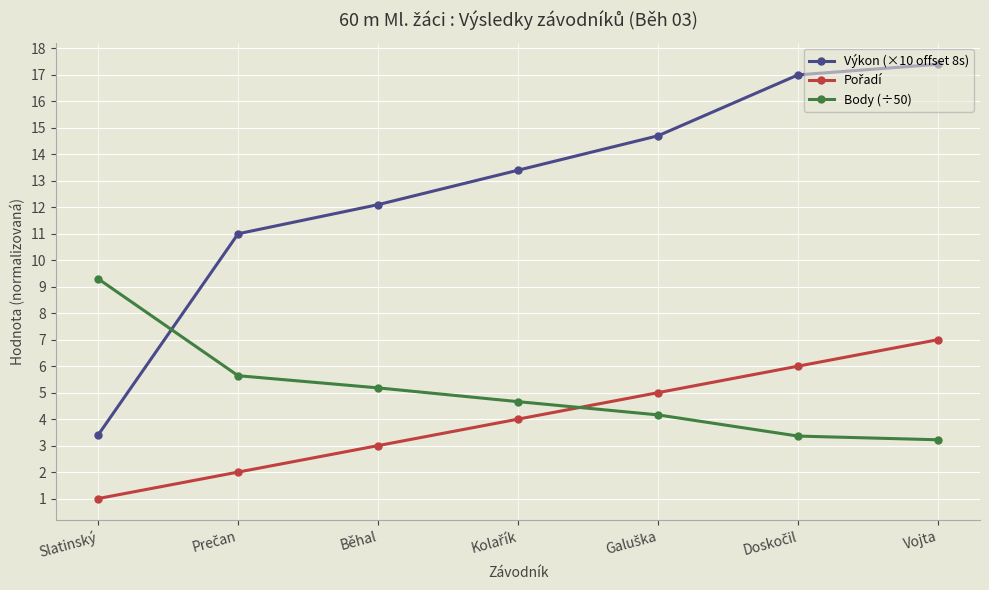

True or false: Výkon (×10 offset 8s) has a value of 3.4 at Slatinský.

True